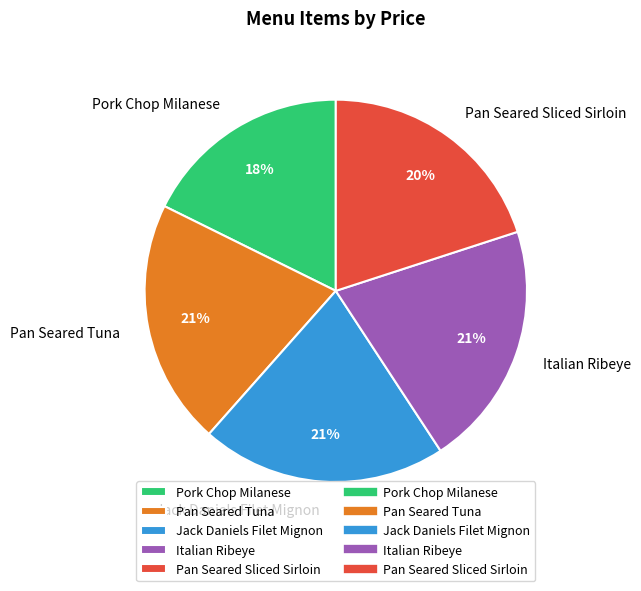

Does Jack Daniels Filet Mignon represent more than half of the total?

No